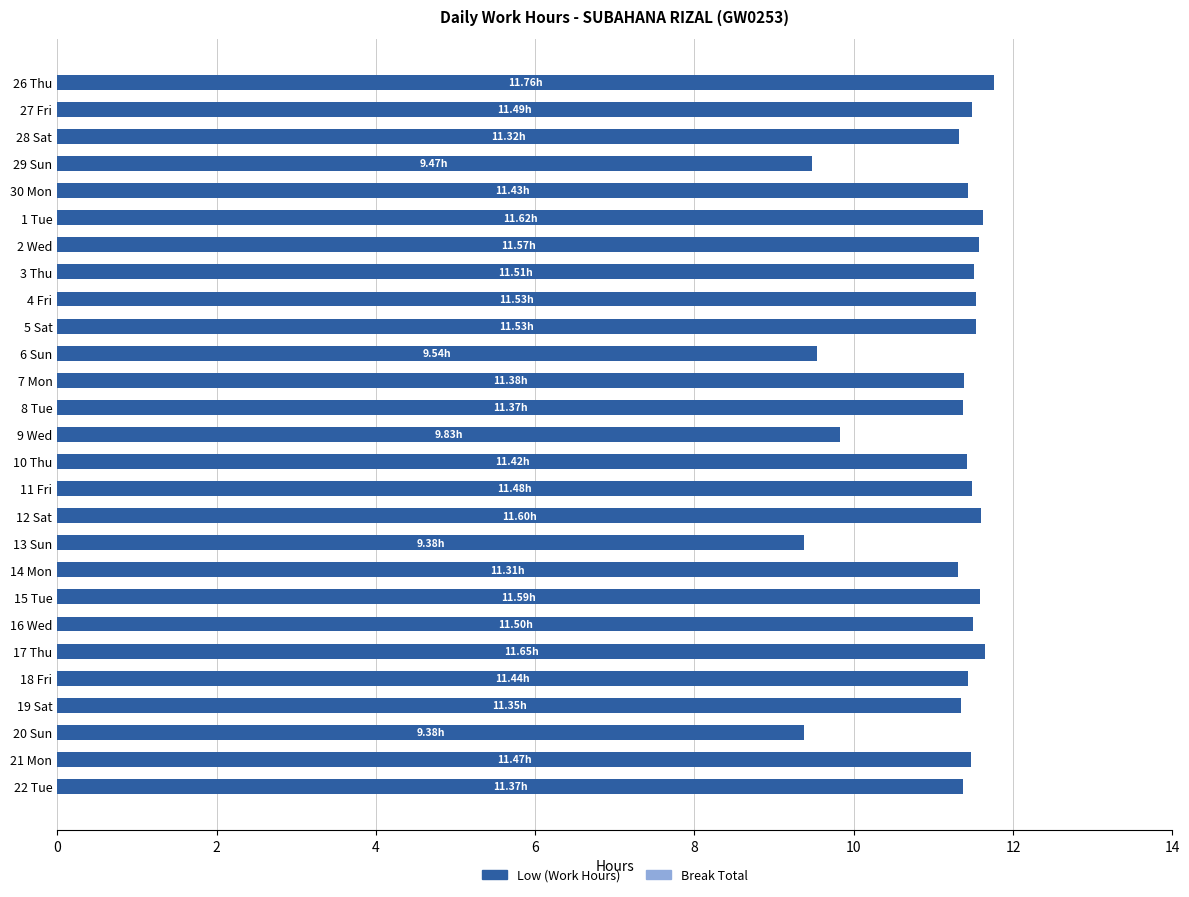

What is the change in value from 11 Fri to 13 Sun?

-2.1